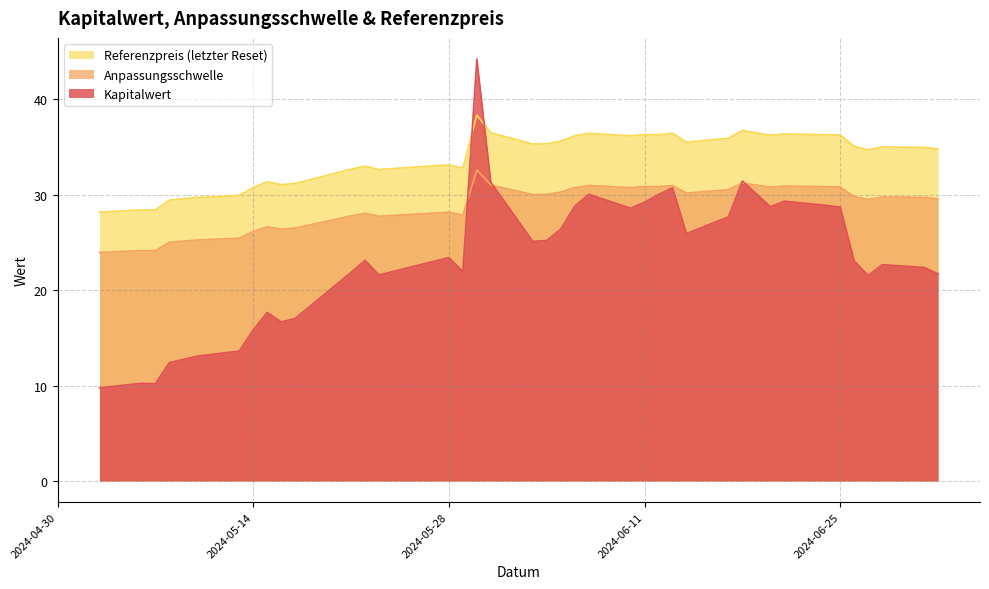

Which series ends up on top after the final intersection of Referenzpreis (letzter Reset) and Kapitalwert?

Referenzpreis (letzter Reset)